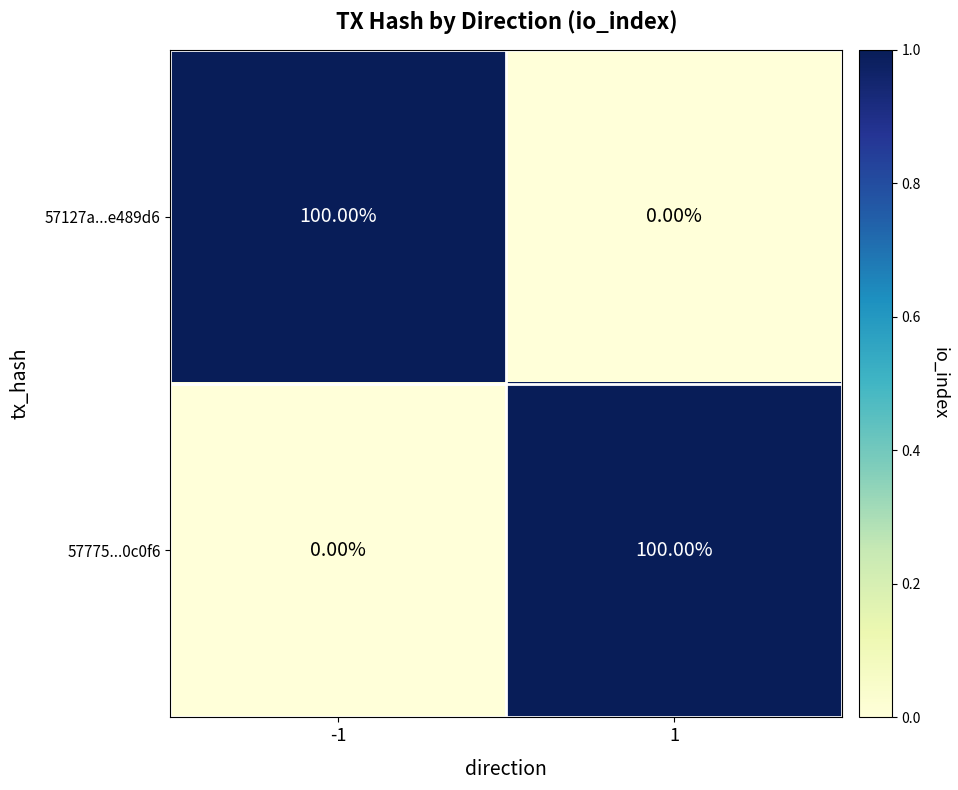

How many distinct data groups are displayed?

2